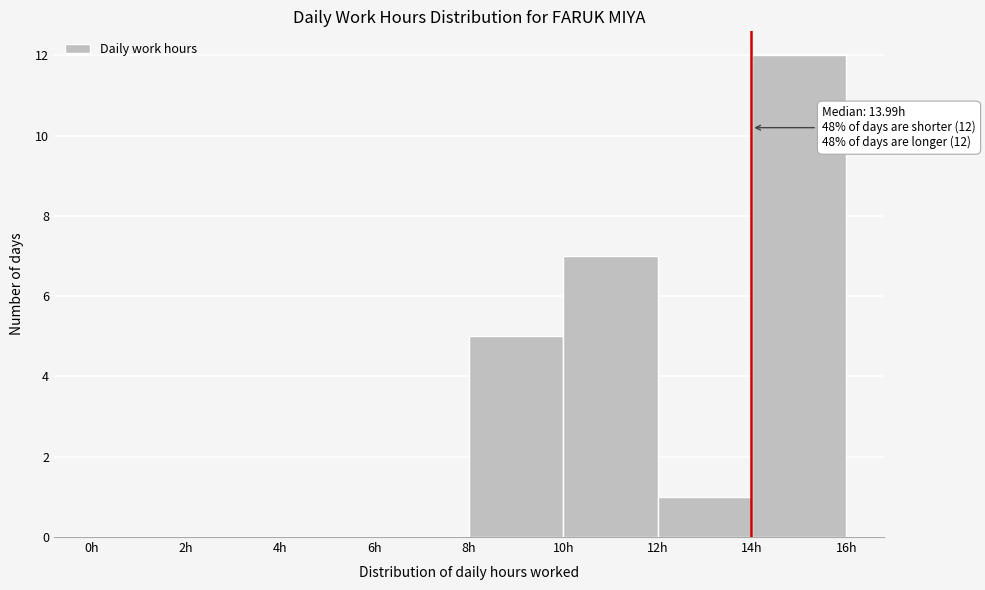

Which range on the x-axis has the tallest bar?

14 to 16